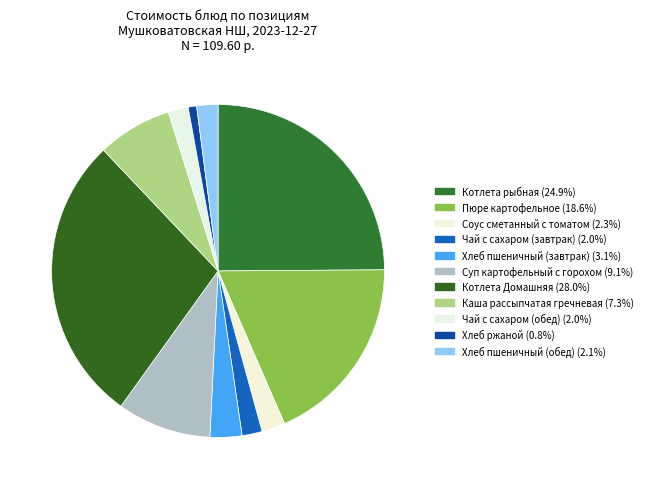

Count the number of slices in the pie.

11